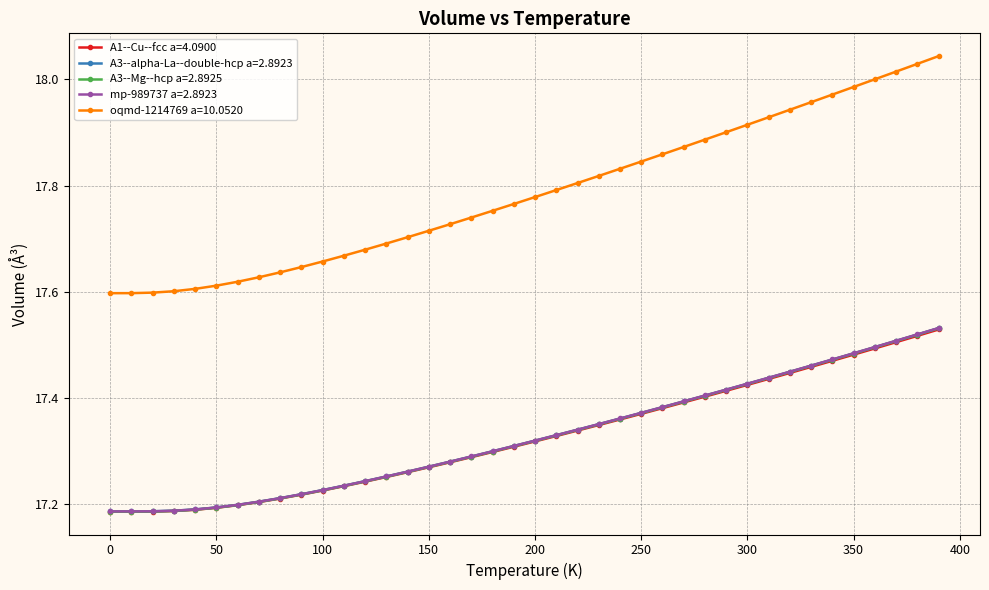

At how many categories does at least one series exceed 17?

40